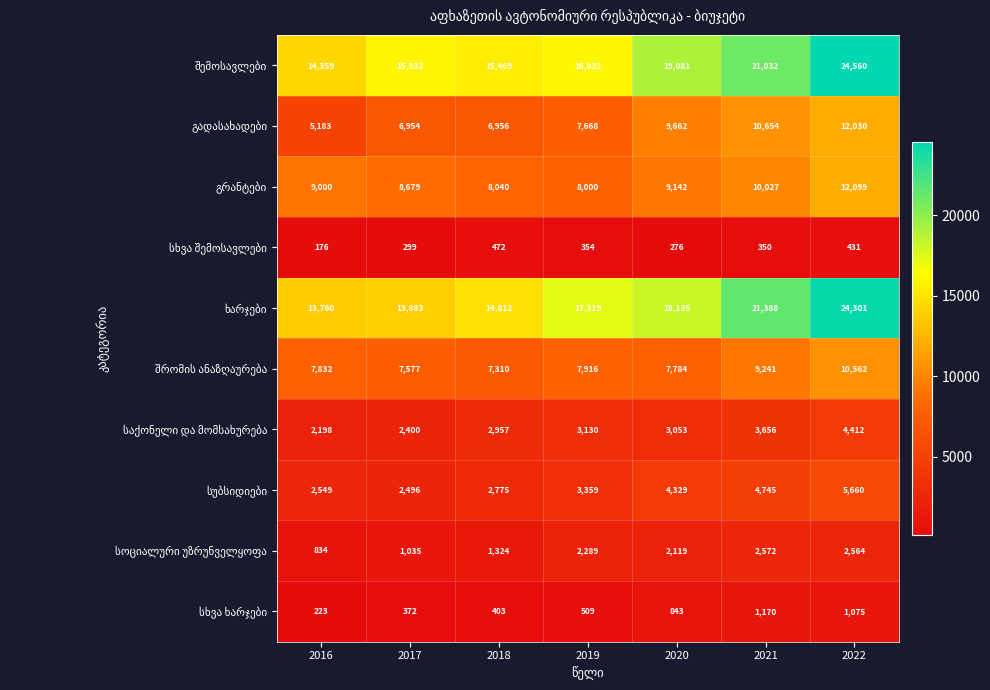

How many series are shown in this chart?

10